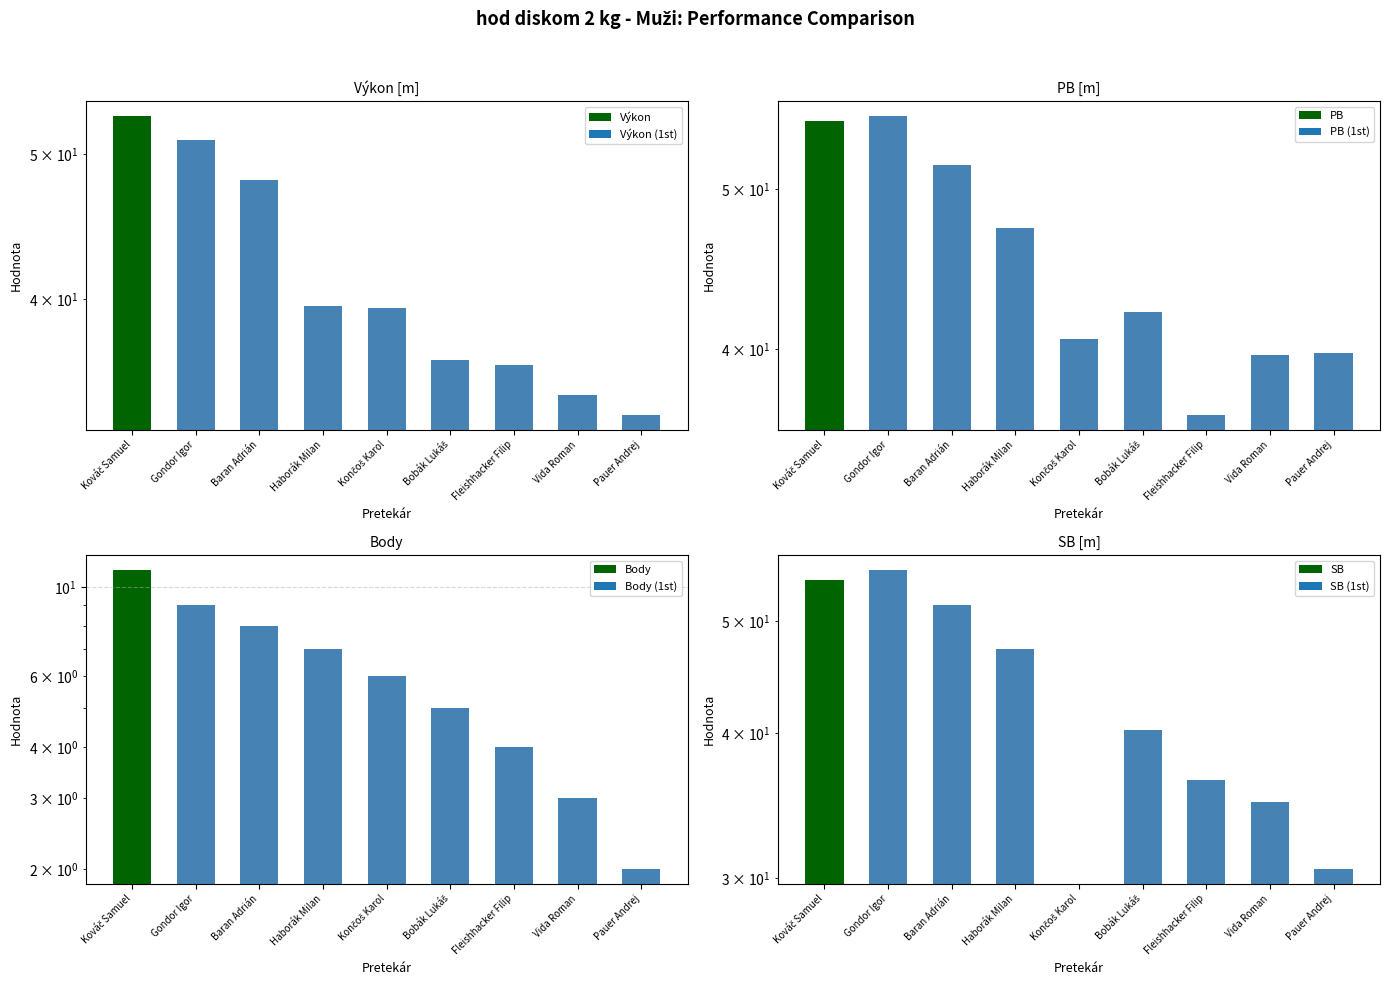

Reading left to right, transcribe all the data shown in this chart.

Výkon: Kováč Samuel=53.0	Gondor Igor=51.1	Baran Adrián=48.0	Haborák Milan=39.6	Končoš Karol=39.4	Bobák Lukáš=36.4	Fleishhacker Filip=36.1	Vida Roman=34.5	Pauer Andrej=33.5
PB: Kováč Samuel=55.0	Gondor Igor=55.4	Baran Adrián=51.7	Haborák Milan=47.4	Končoš Karol=40.5	Bobák Lukáš=42.1	Fleishhacker Filip=36.5	Vida Roman=39.7	Pauer Andrej=39.8
Body: Kováč Samuel=11.0	Gondor Igor=9.0	Baran Adrián=8.0	Haborák Milan=7.0	Končoš Karol=6.0	Bobák Lukáš=5.0	Fleishhacker Filip=4.0	Vida Roman=3.0	Pauer Andrej=2.0
SB: Kováč Samuel=54.3	Gondor Igor=55.4	Baran Adrián=51.7	Haborák Milan=47.4	Končoš Karol=0.0	Bobák Lukáš=40.3	Fleishhacker Filip=36.5	Vida Roman=34.9	Pauer Andrej=30.5